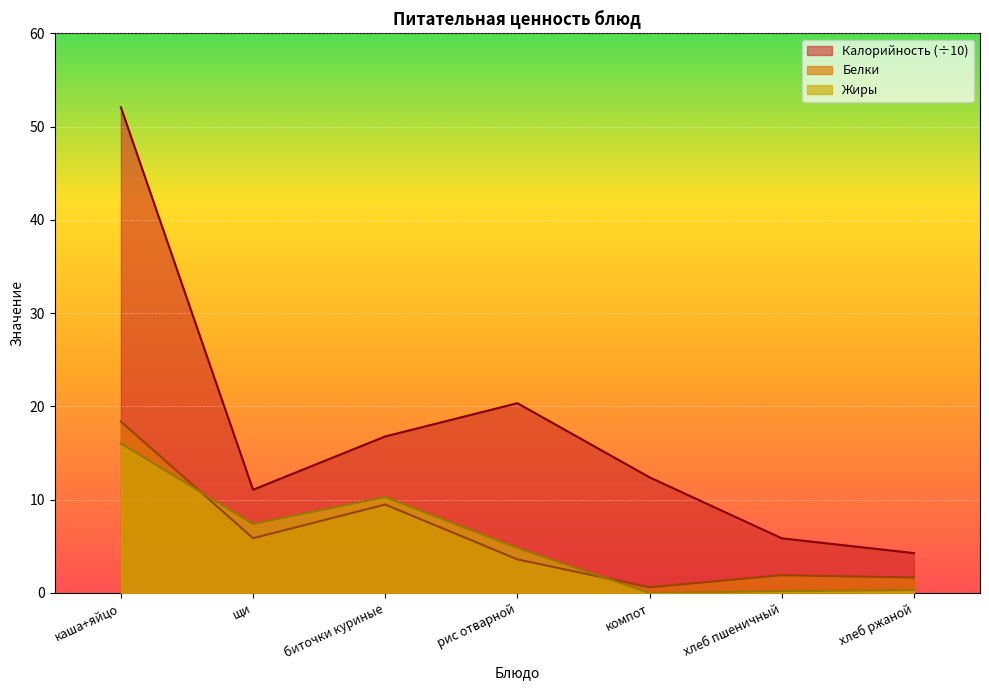

Rank the categories by Калорийность value from lowest to highest.

хлеб ржаной, хлеб пшеничный, щи, компот, биточки куриные, рис отварной, каша+яйцо